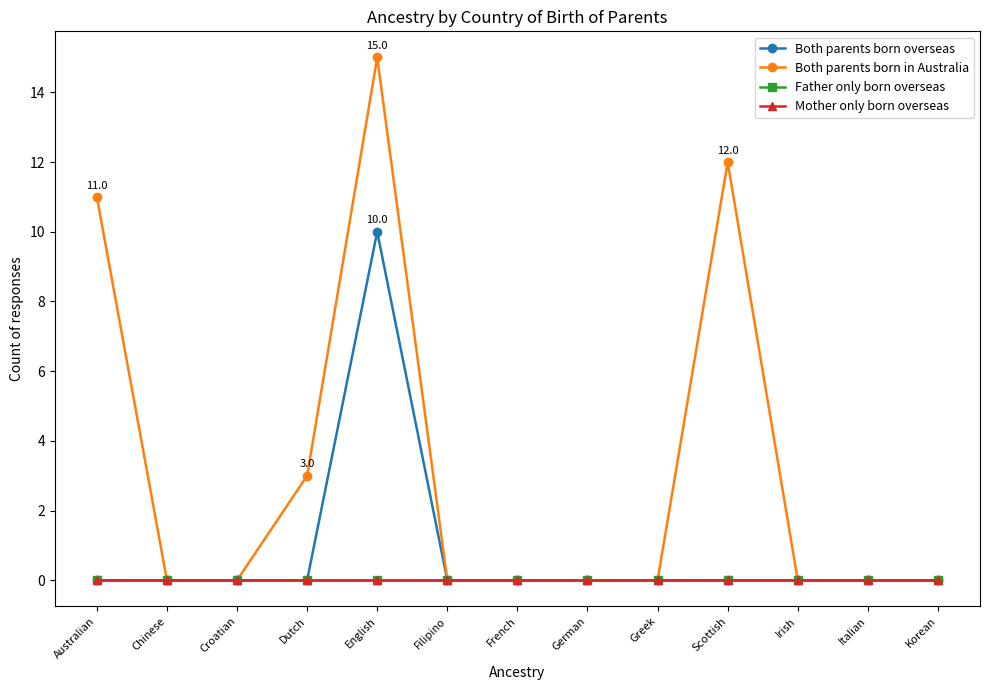

At which label does Both parents born overseas reach its minimum?

Australian